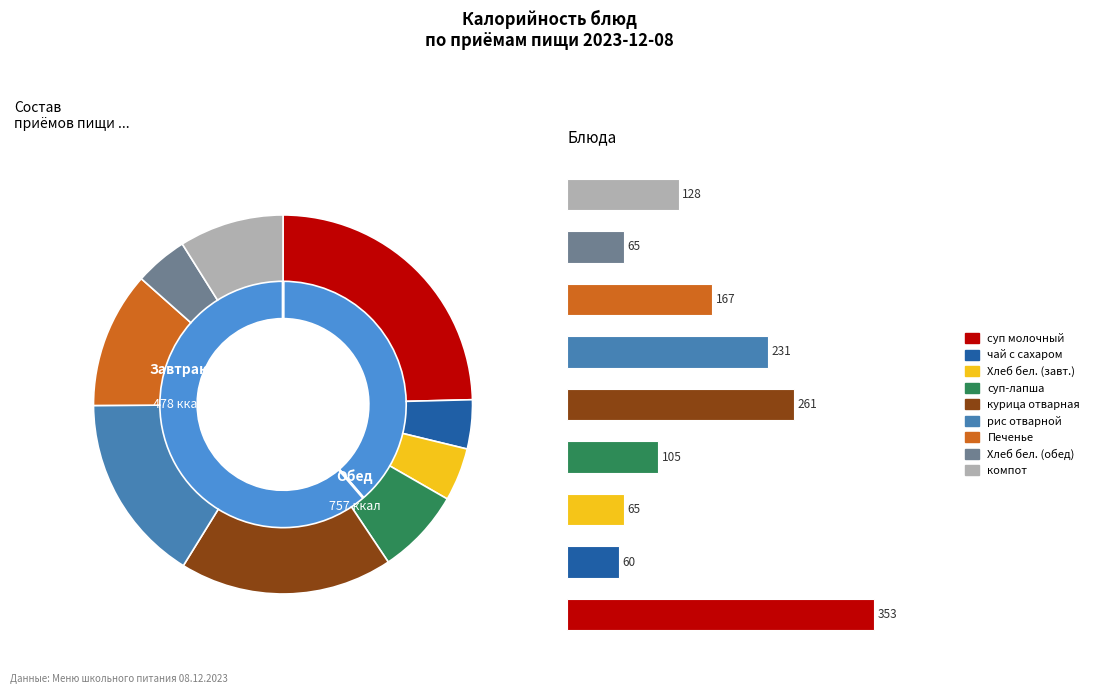

To the nearest percent, what is the average slice percentage?

11%